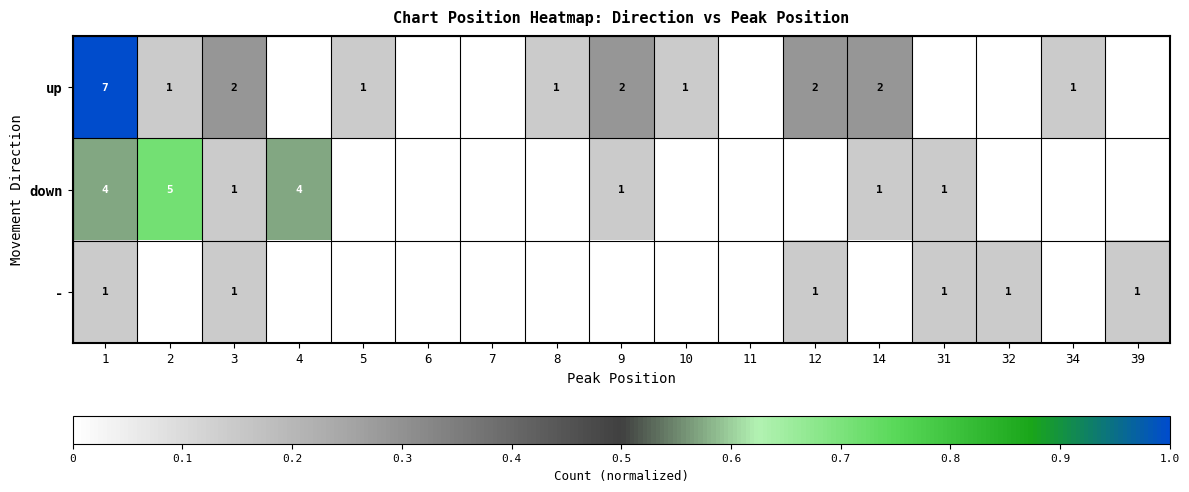

True or false: - has a value of 1 at 1.

True